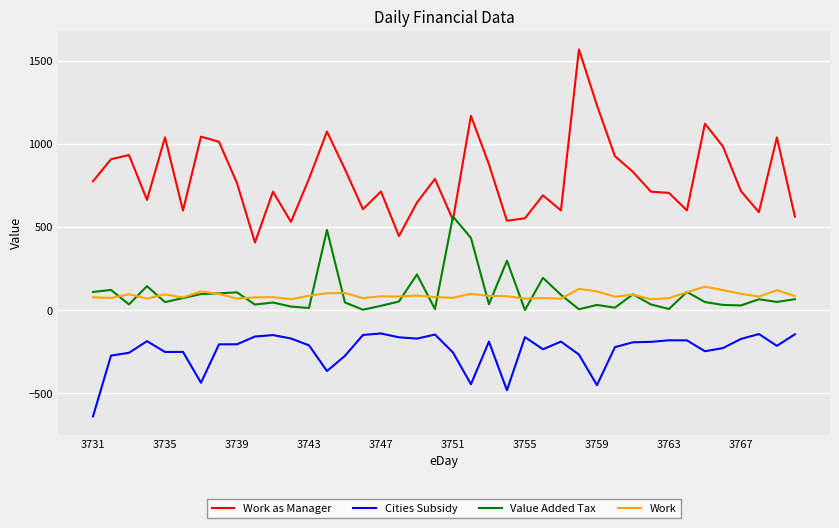

Count the number of categories in the chart.

40